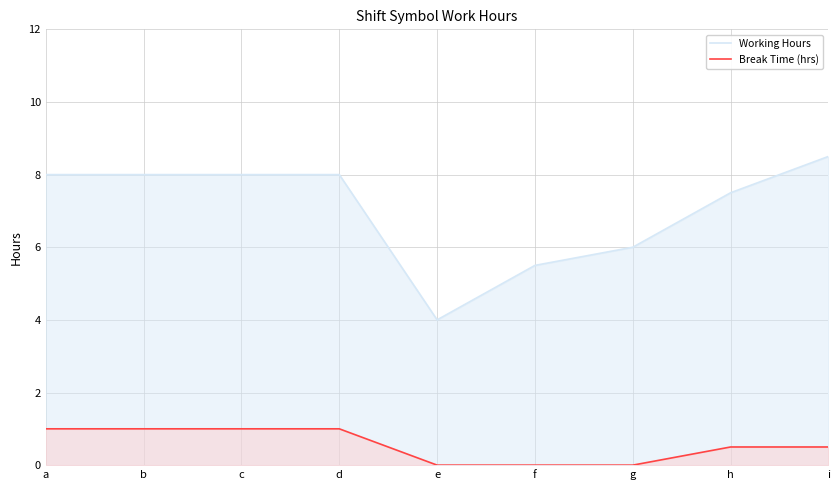

True or false: Break Time (hrs) has a value of 0.3 at i.

False